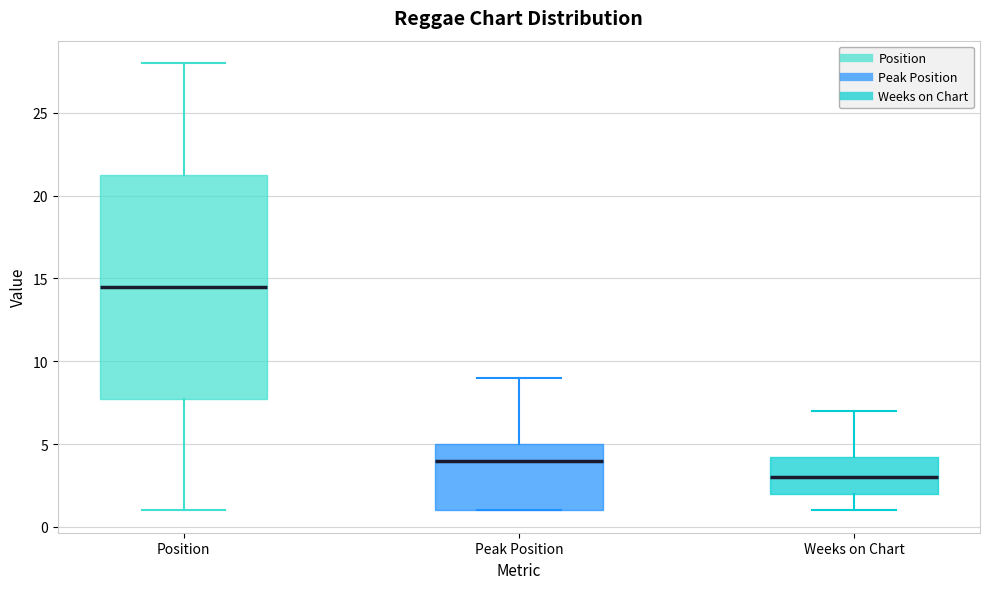

Which box has the highest median line?

Position